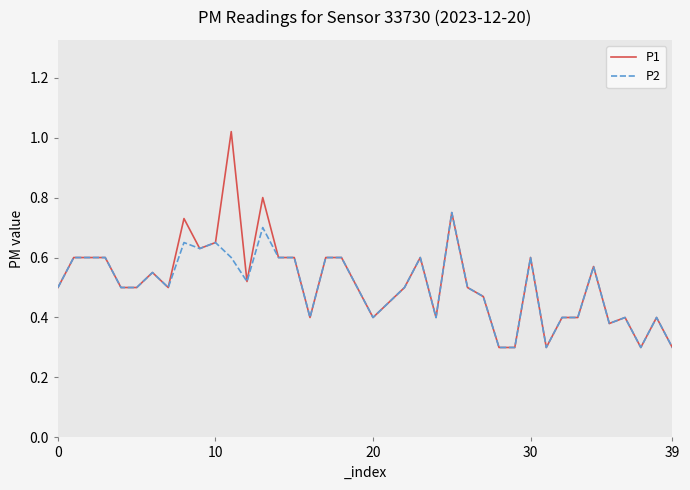

What is the smallest value displayed?

0.3